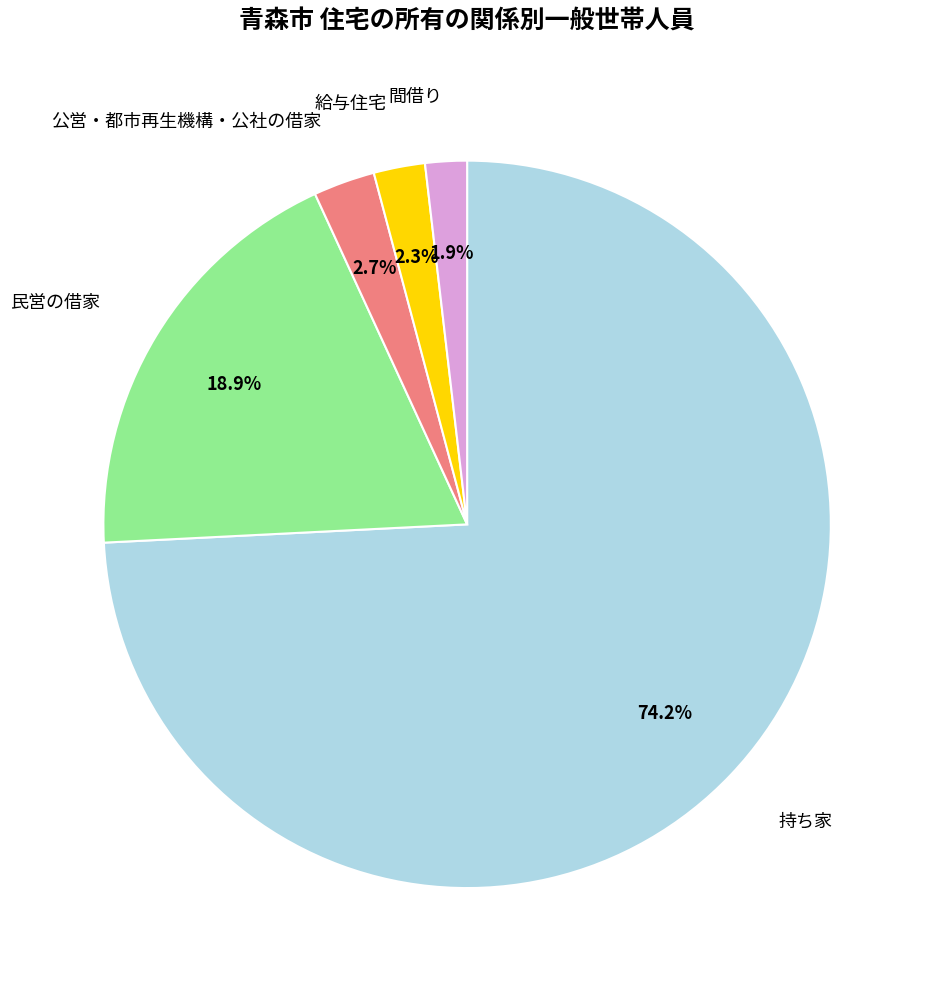

Which has a higher value, 民営の借家 or 公営・都市再生機構・公社の借家?

民営の借家